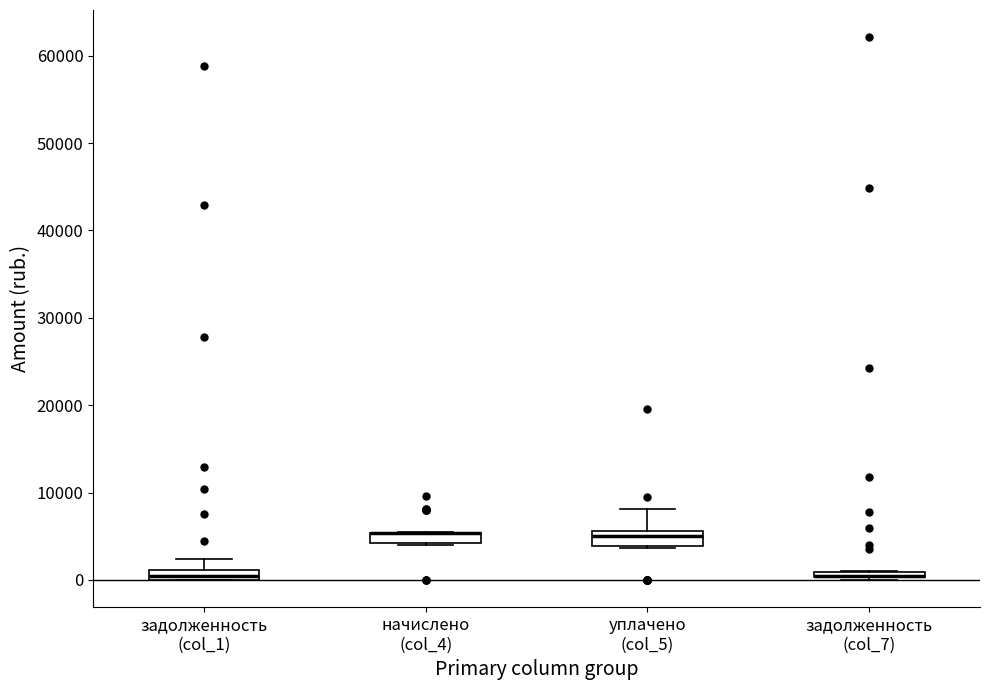

Where does the upper whisker of the box for задолженность (col_1) end on the y-axis? The values are not printed on the chart, so give them approximately, as read against the axis.

2000